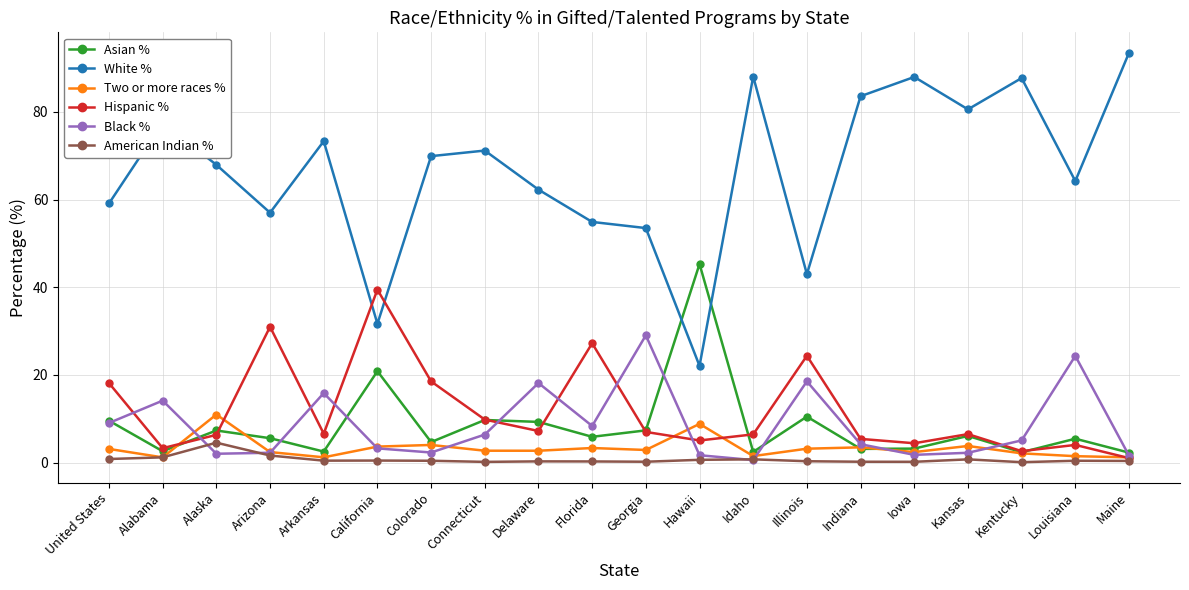

Which series has the largest range (max minus min)?

White %